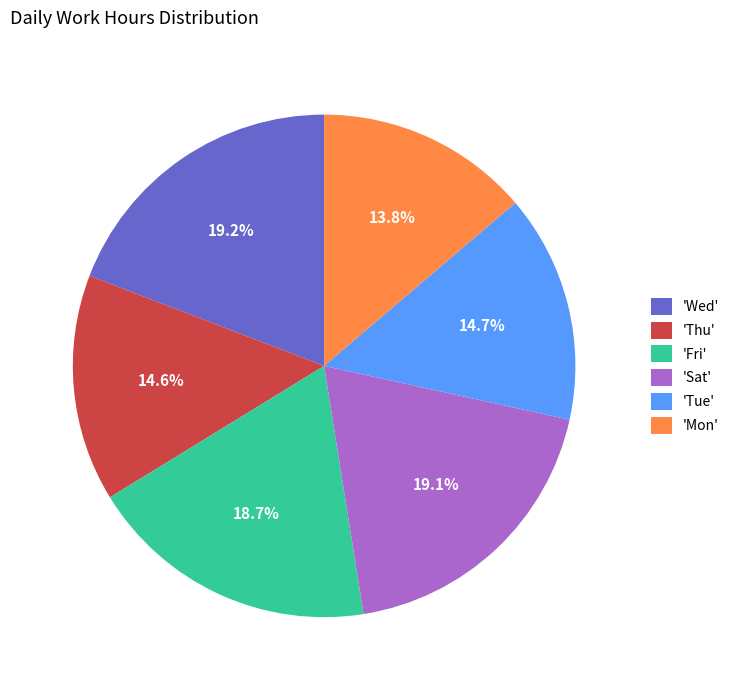

To the nearest percent, what is the difference between the largest and smallest slice percentages?

5%